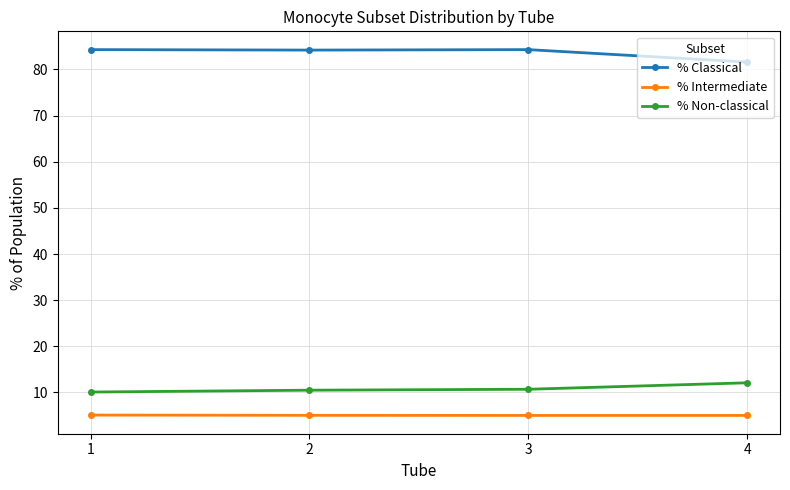

Is this an area chart (filled region under the line)?

No